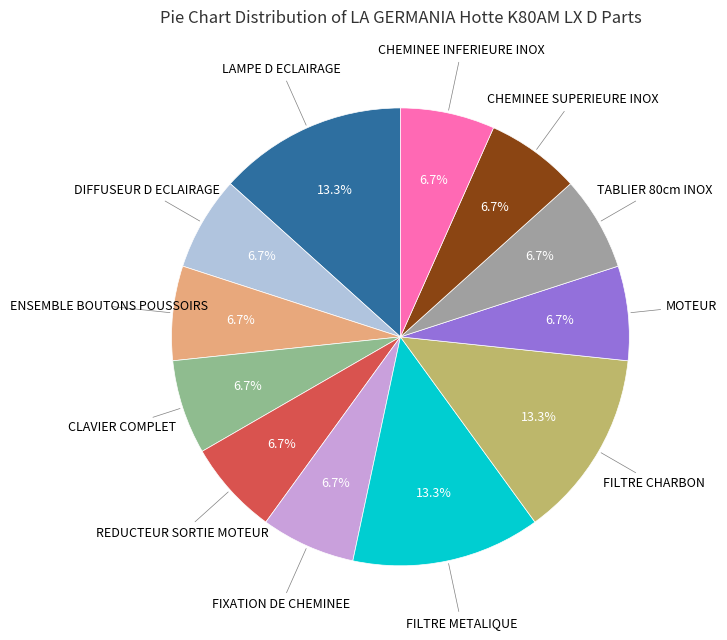

Count the number of slices in the pie.

12